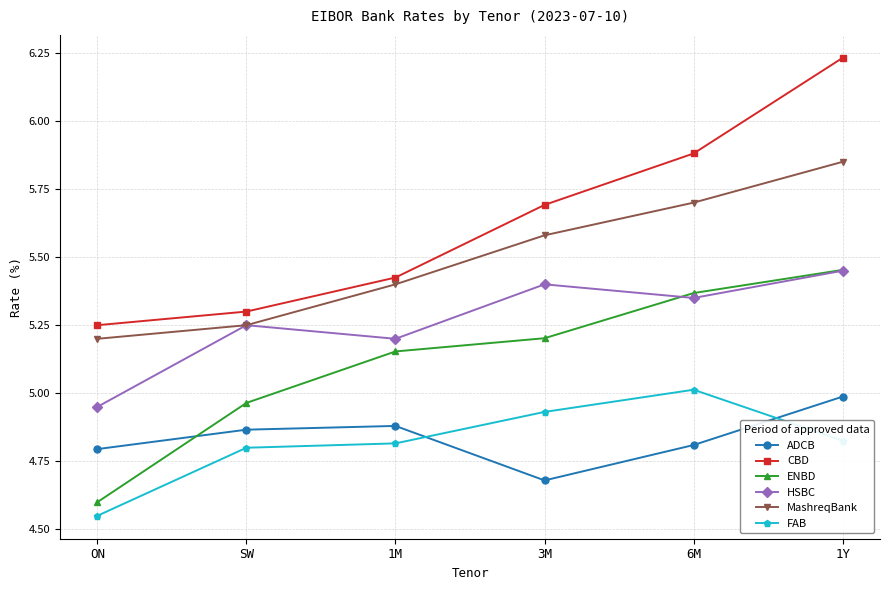

After their last crossing, which series has the higher values: ENBD or ADCB?

ENBD